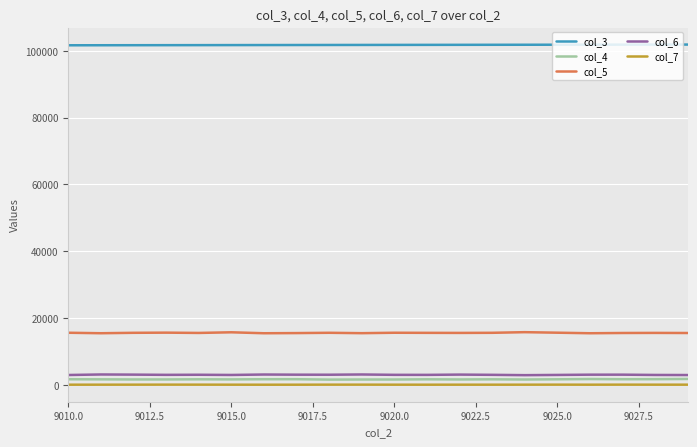

True or false: col_4 and col_7 cross at least once.

False